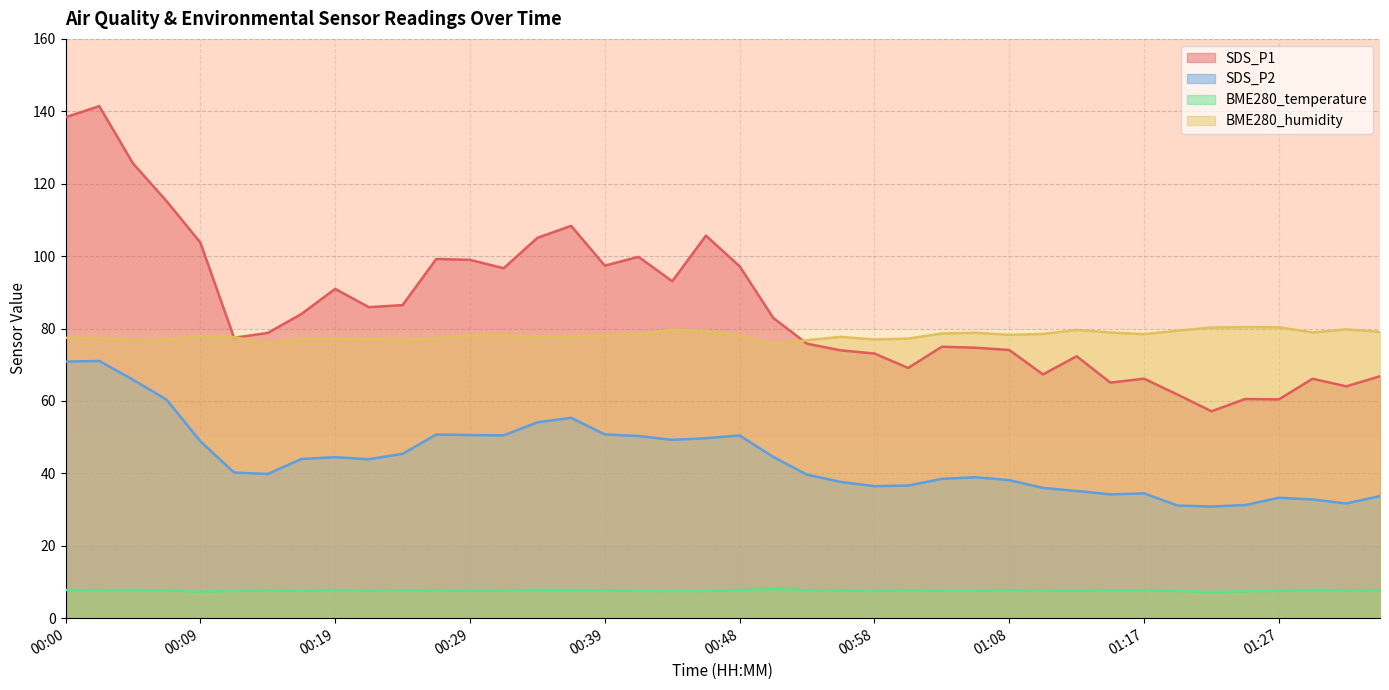

Where does the SDS_P1 series first go above 82?

00:00